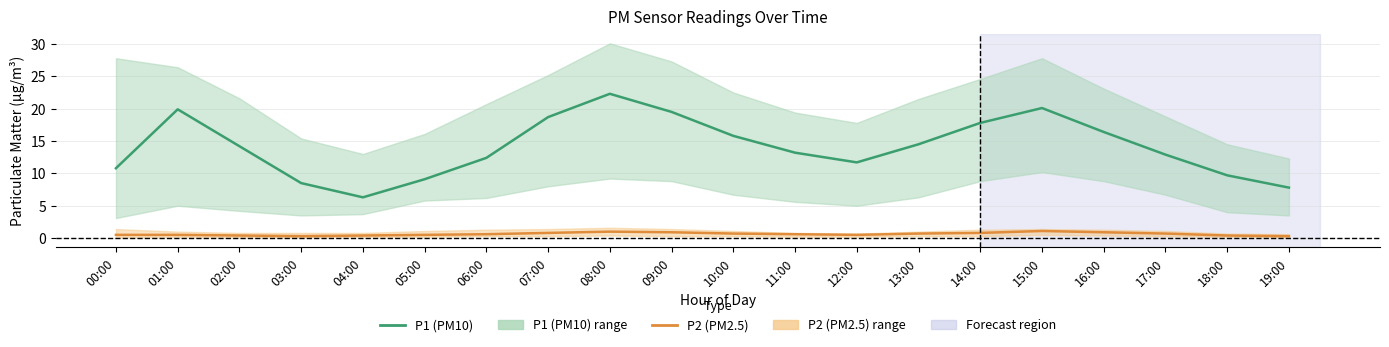

What are all the series names shown in the legend?

P1 (PM10), P2 (PM2.5)